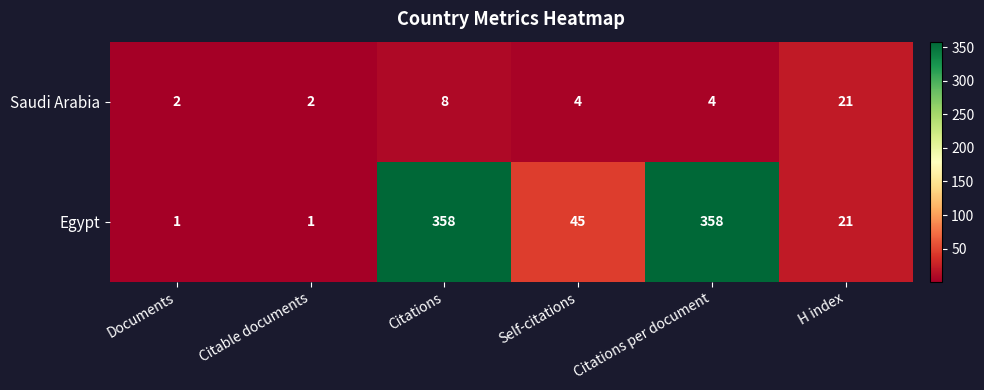

What is the maximum value for Saudi Arabia?

21